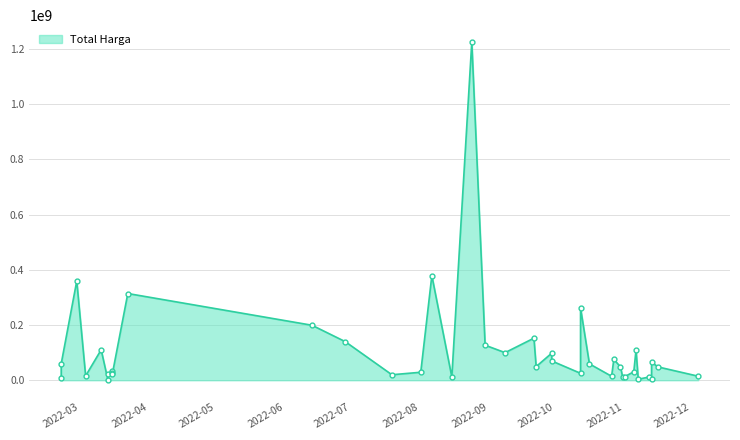

True or false: the data shows 262118150 at 2022-10-21.

True